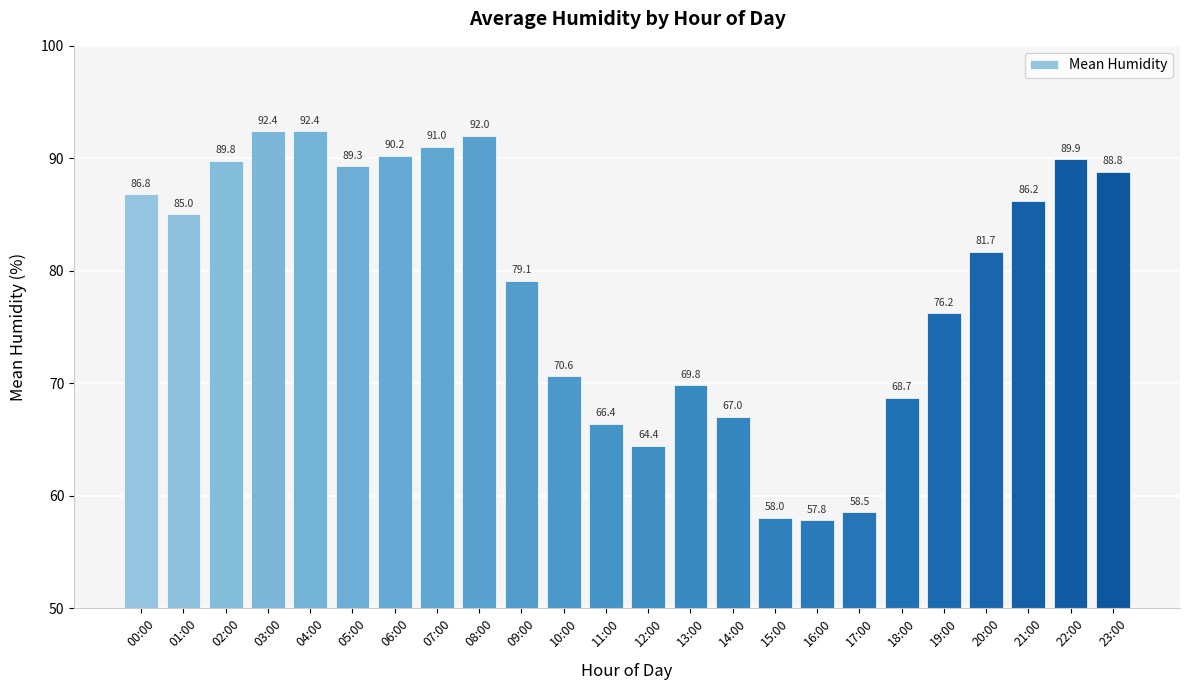

What is the difference between the second highest and second lowest values?

34.4